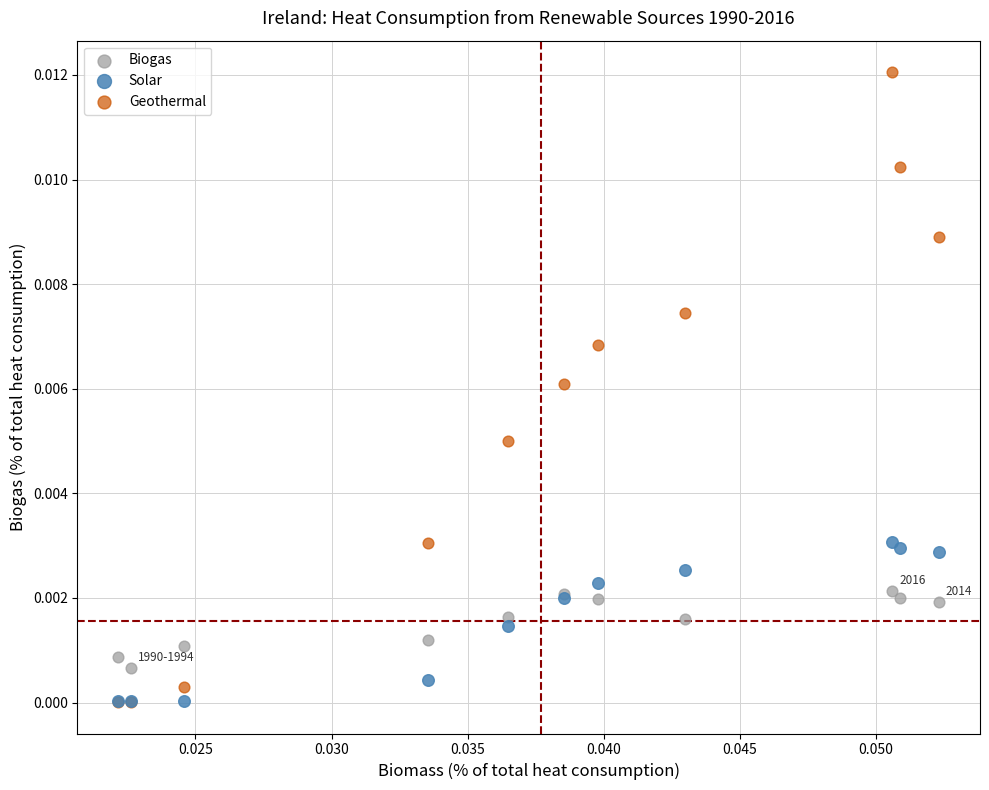

What are all the series names shown in the legend?

Biogas, Solar, Geothermal